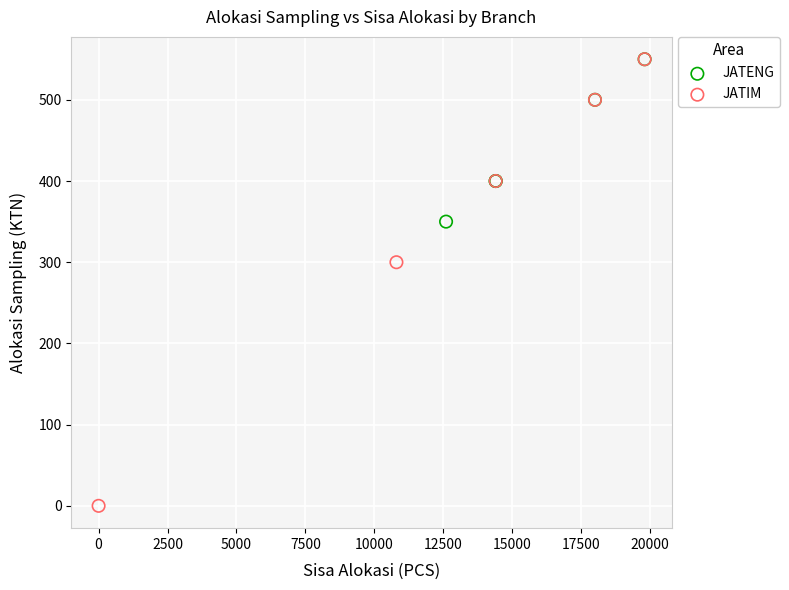

Which series reaches the minimum Y coordinate?

JATIM